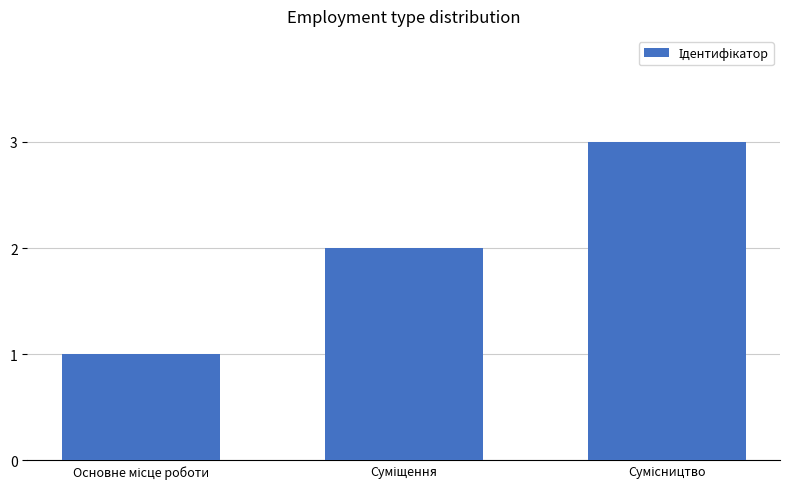

Are the bars horizontal?

No